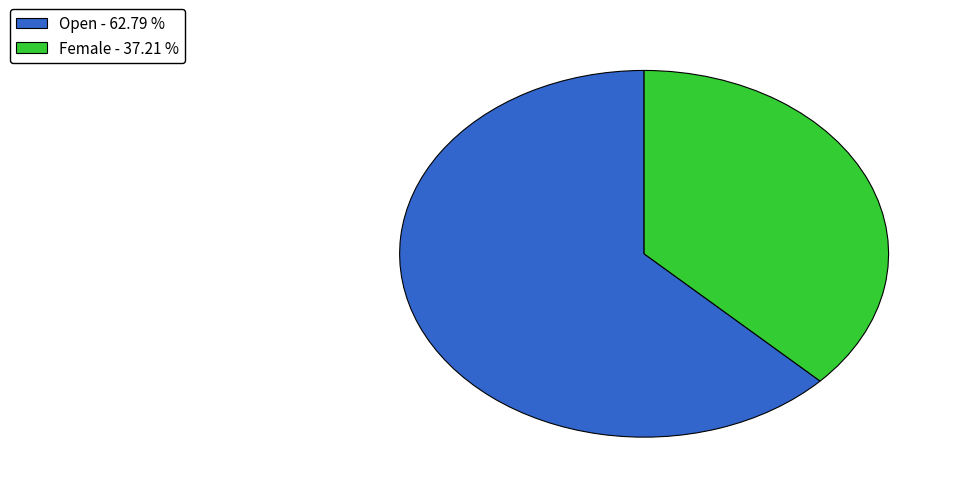

Is the sum of Open - 62.79 % and Female - 37.21 % greater than half?

Yes